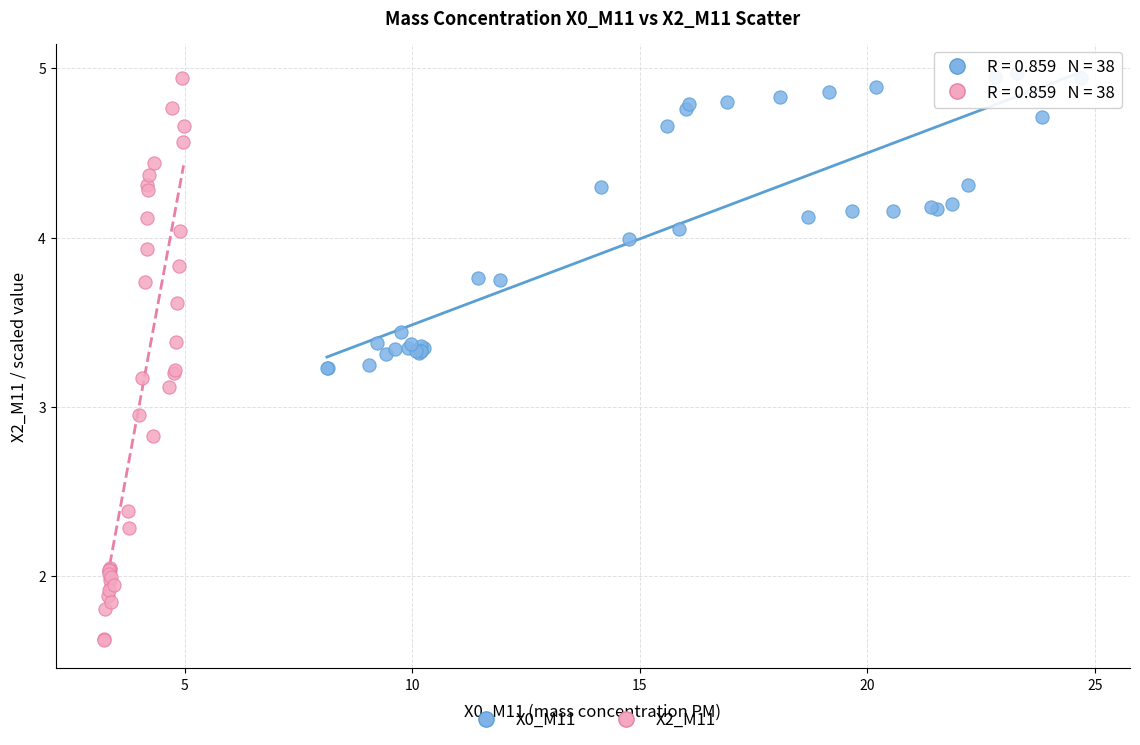

Which series contains the lowest Y value?

X2_M11